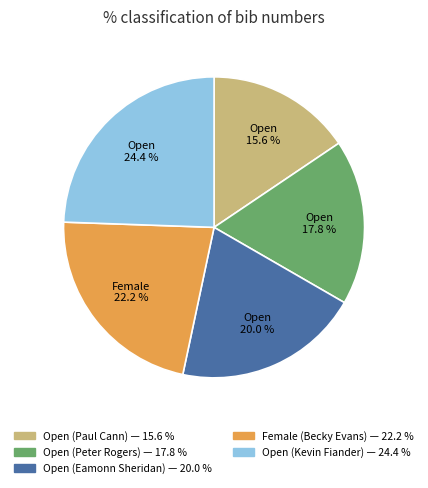

What is the largest slice in the pie chart?

Open (Kevin Fiander)